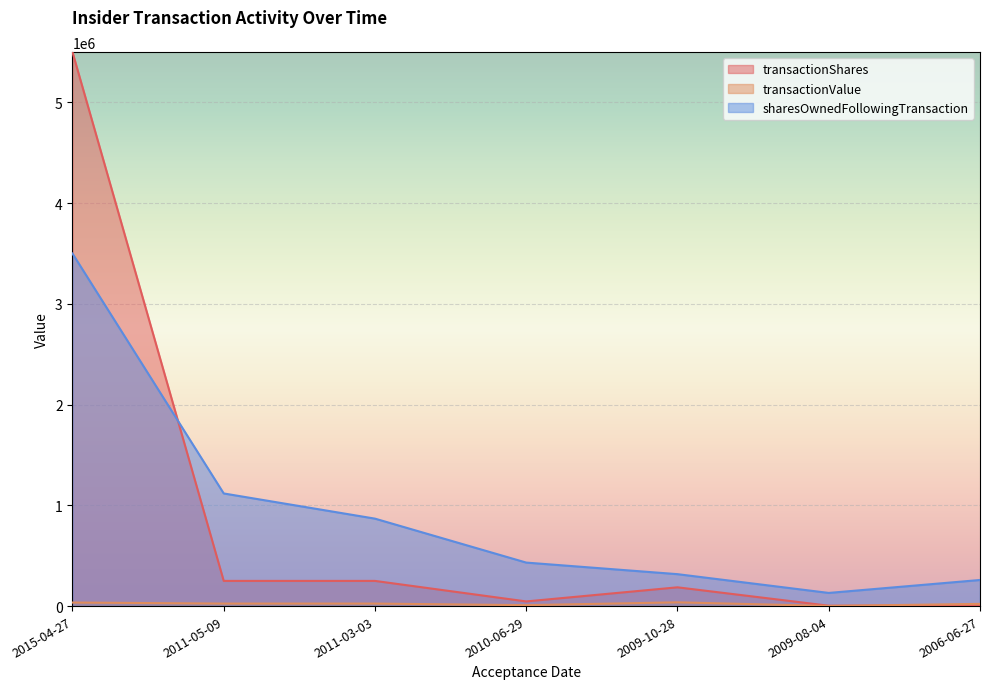

True or false: transactionValue and transactionShares cross at least once.

True